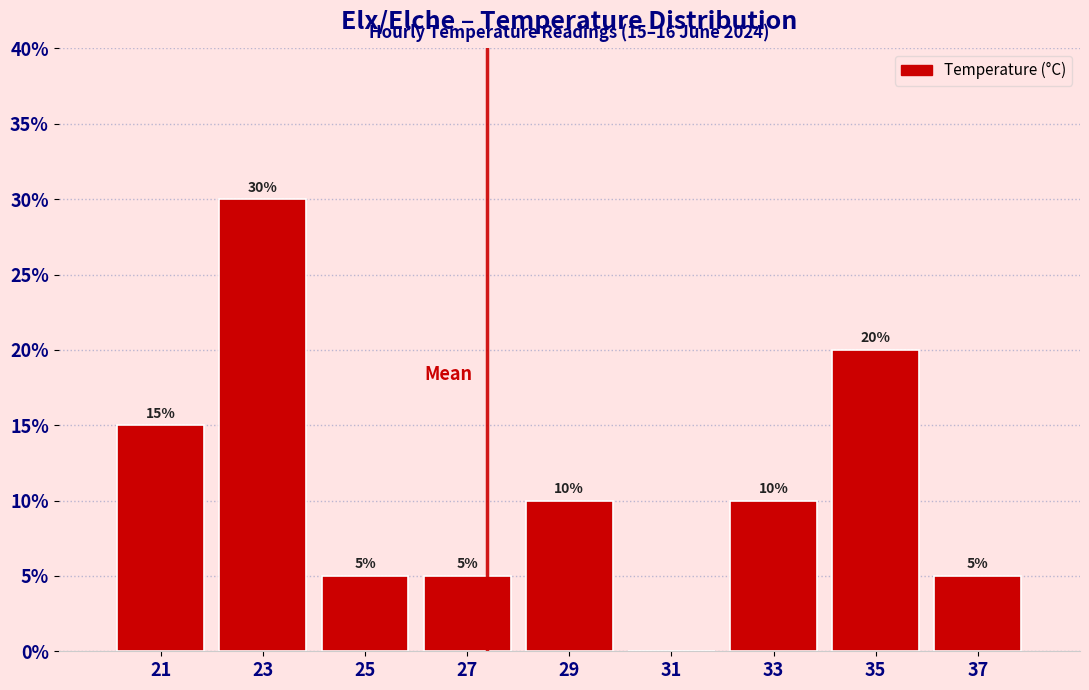

Which range on the x-axis has the tallest bar?

22 to 24